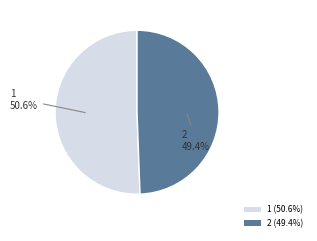

Is there any slice that represents more than half of the pie?

Yes